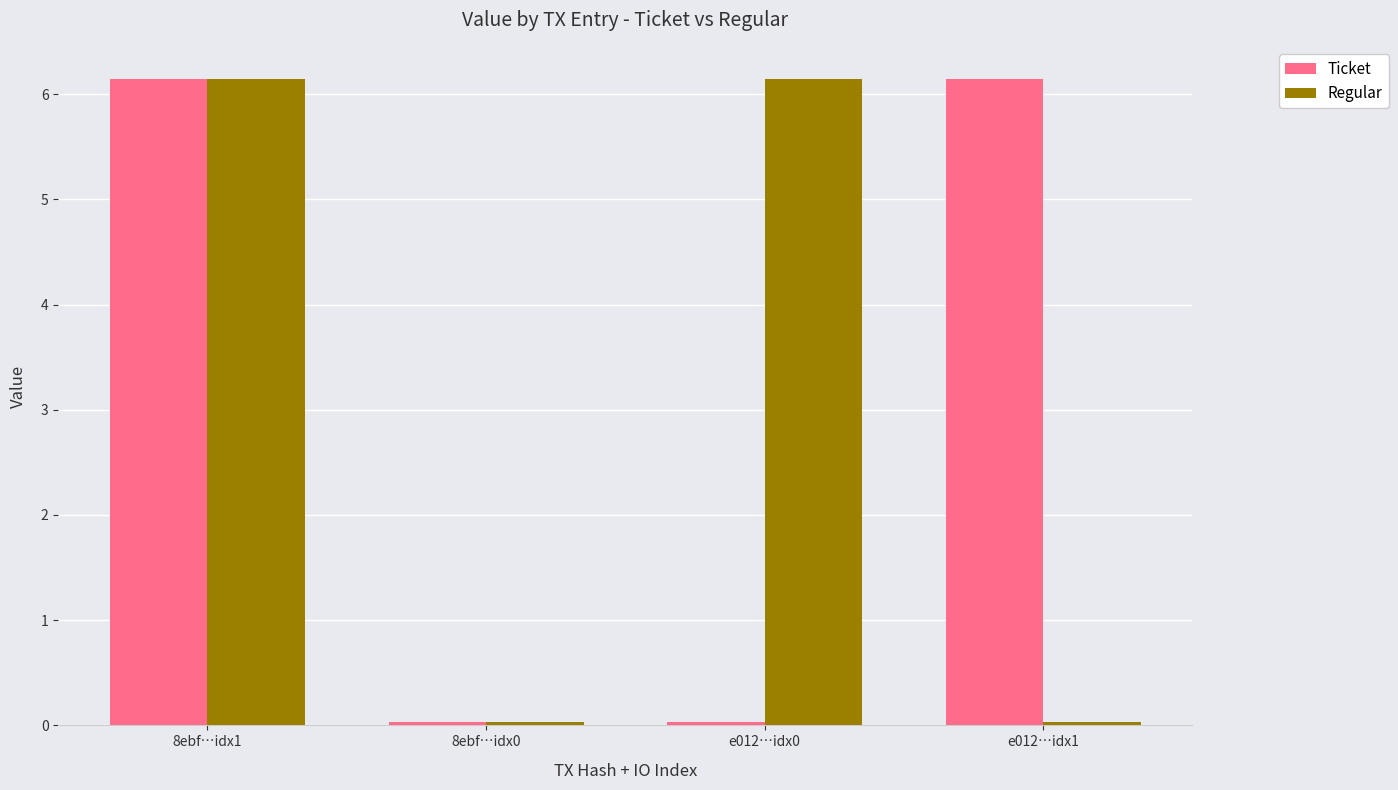

What is the highest value of the Regular series?

6.1